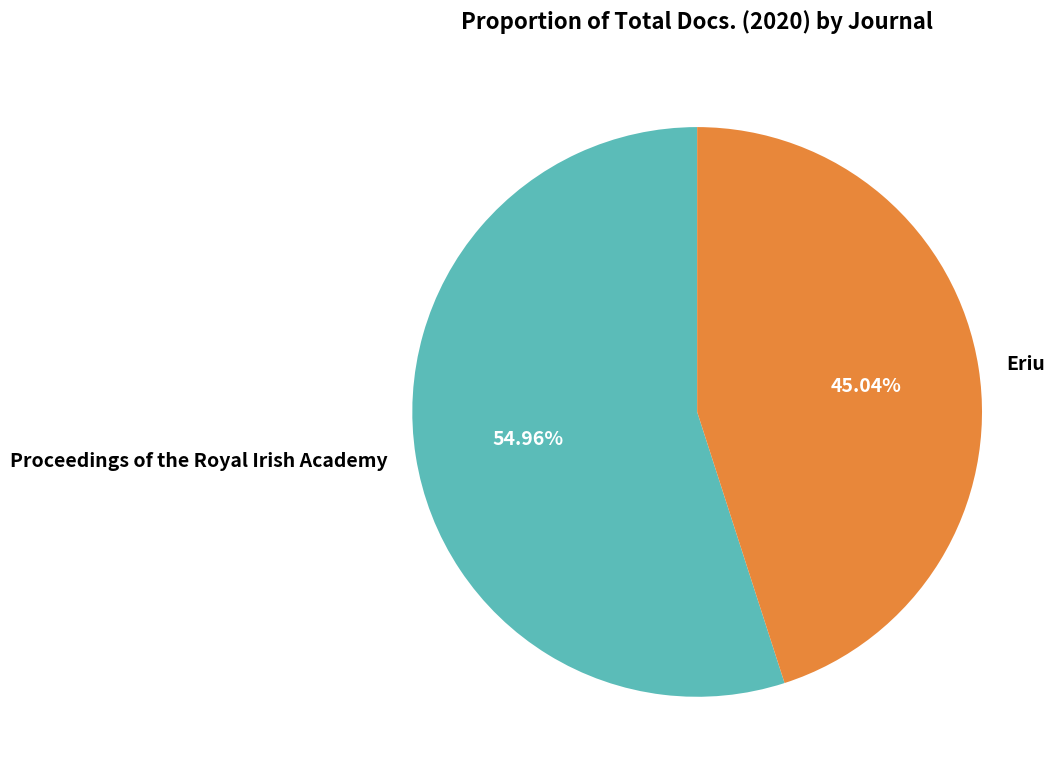

Which category has the smallest portion of the pie?

Eriu